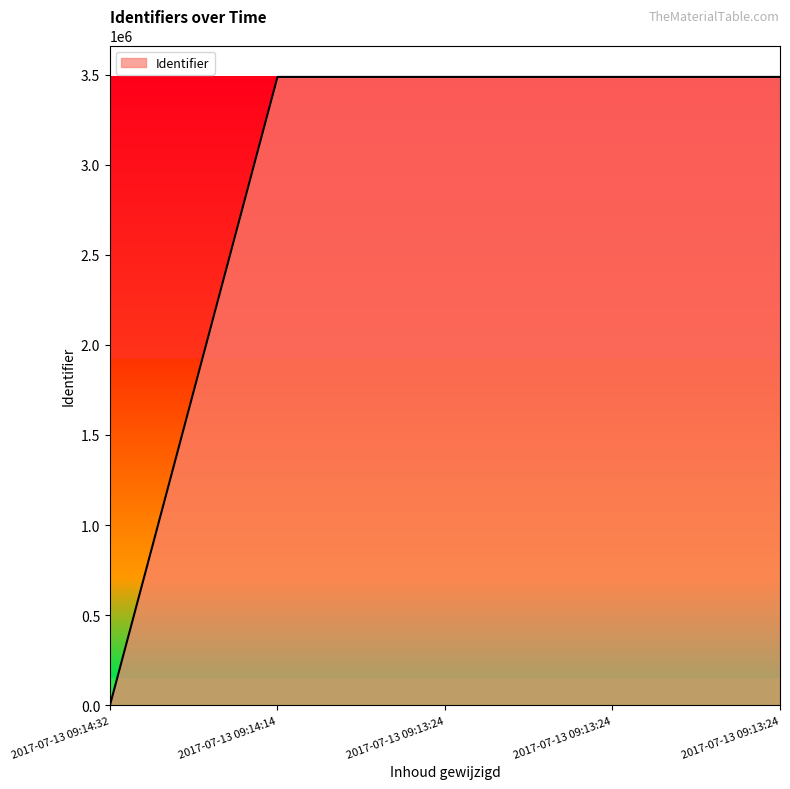

What is the label of the 2nd point from the right?

2017-07-13 09:13:24